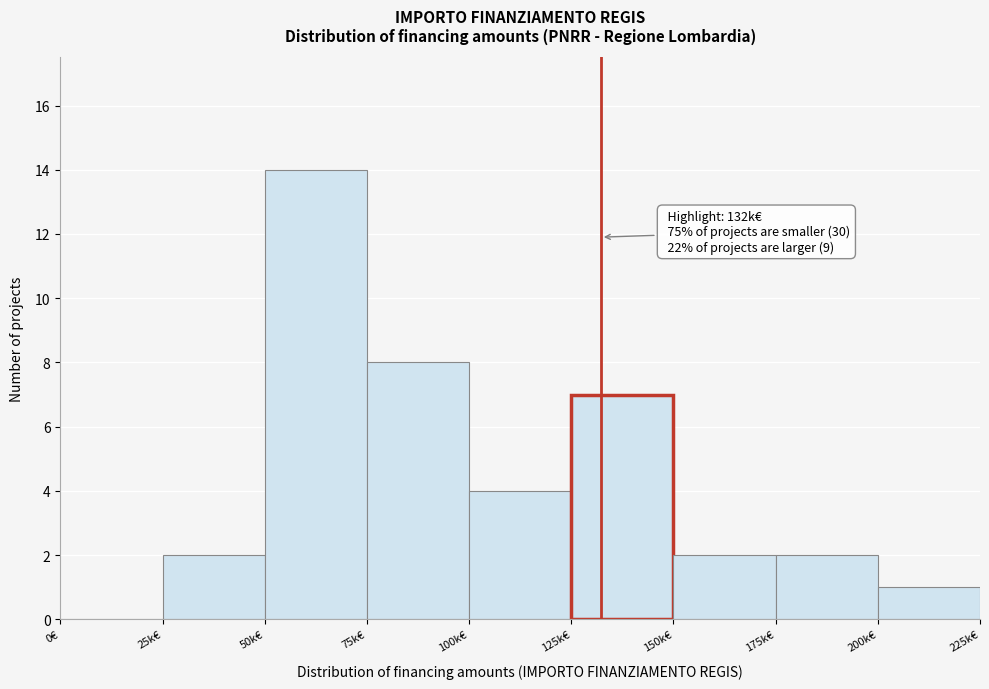

Reading left to right, transcribe all the data shown in this chart.

0€=0	25k€=2	50k€=14	75k€=8	100k€=4	125k€=7	150k€=2	175k€=2	200k€=1